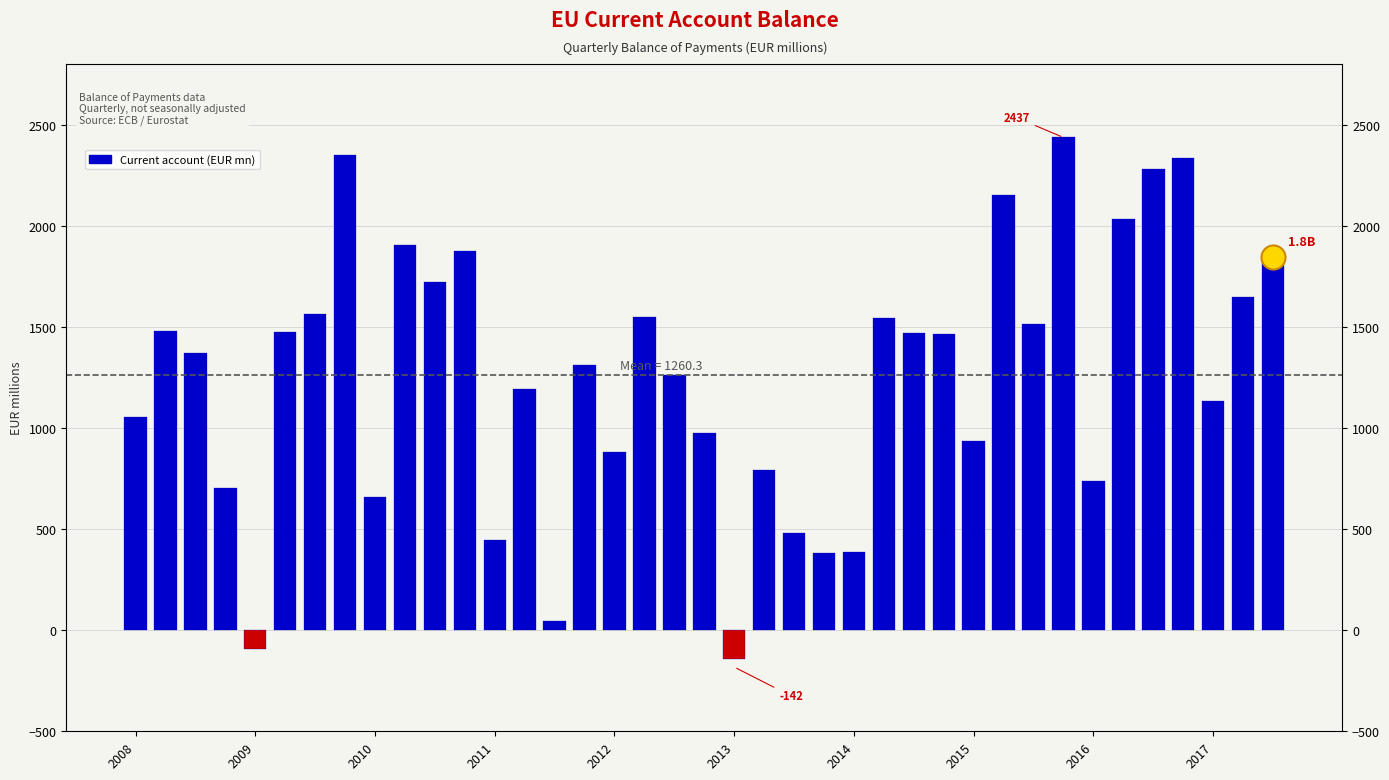

What is the change in value from 14 to 35?

+2289.1